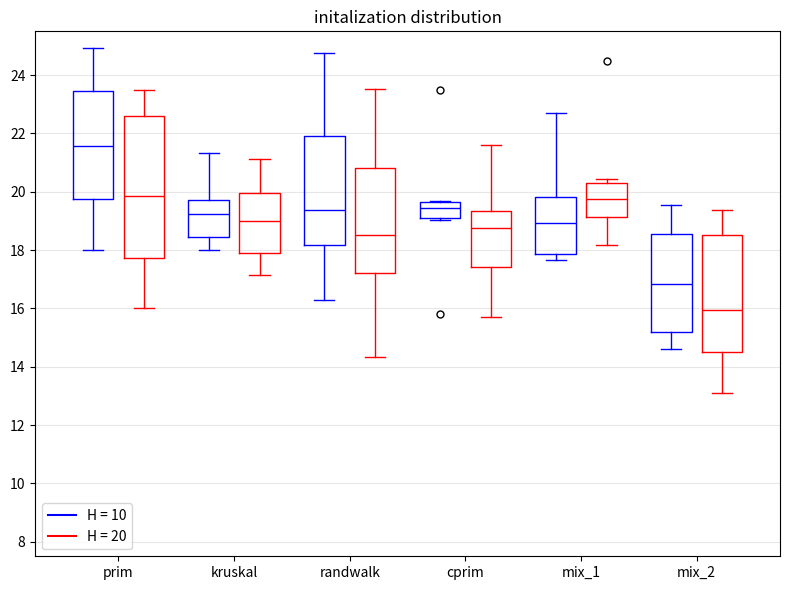

Which box has the highest median line?

prim (H = 10)